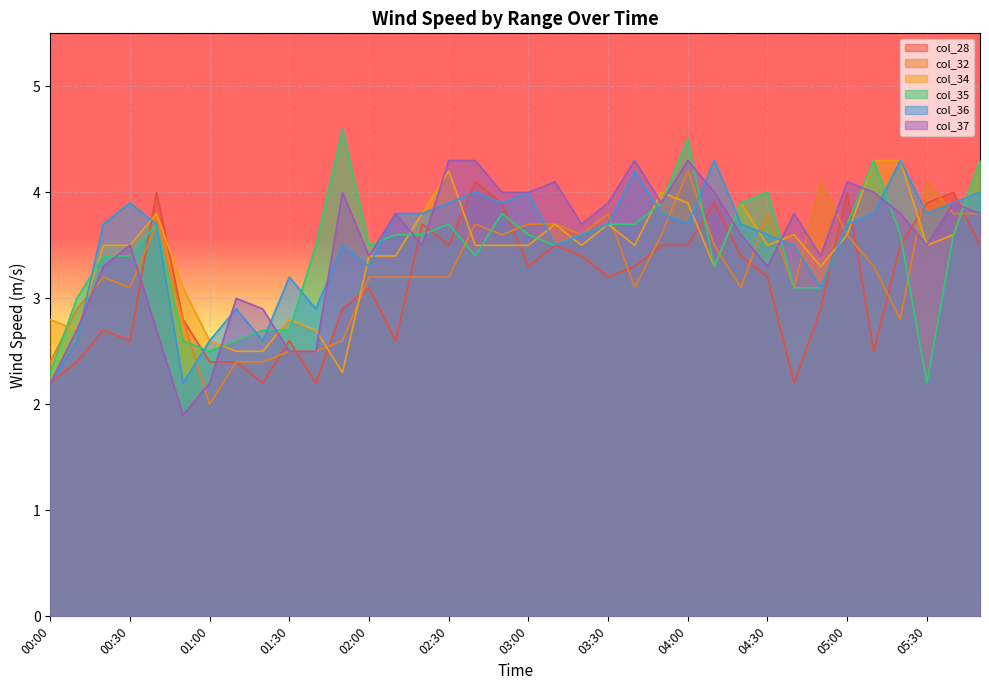

How many lines are shown in the chart?

6